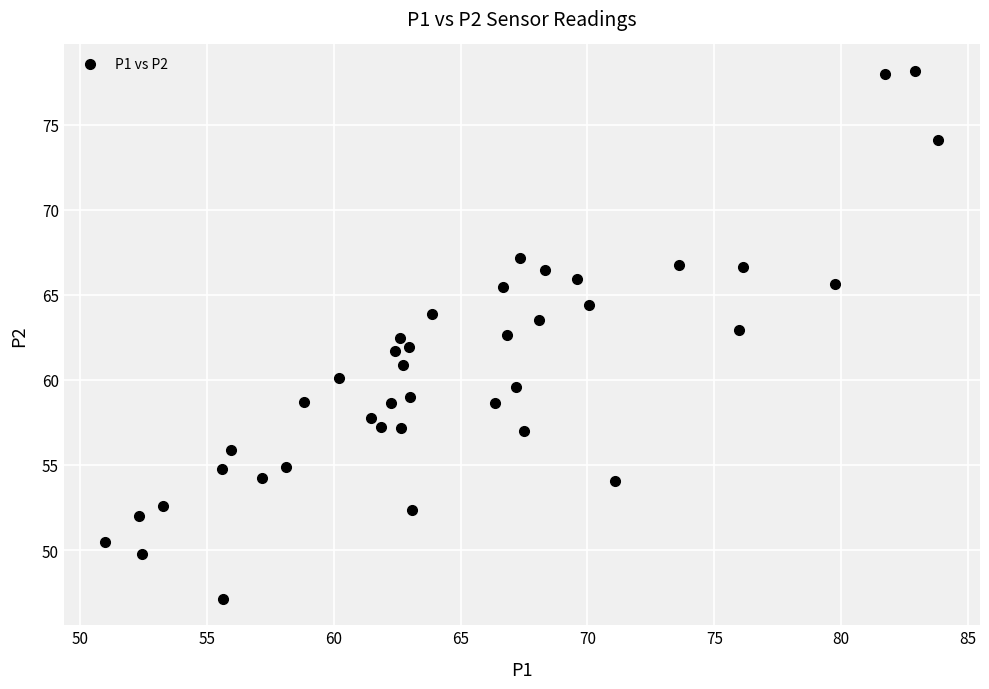

What is the range of X values (max minus min)?

32.8